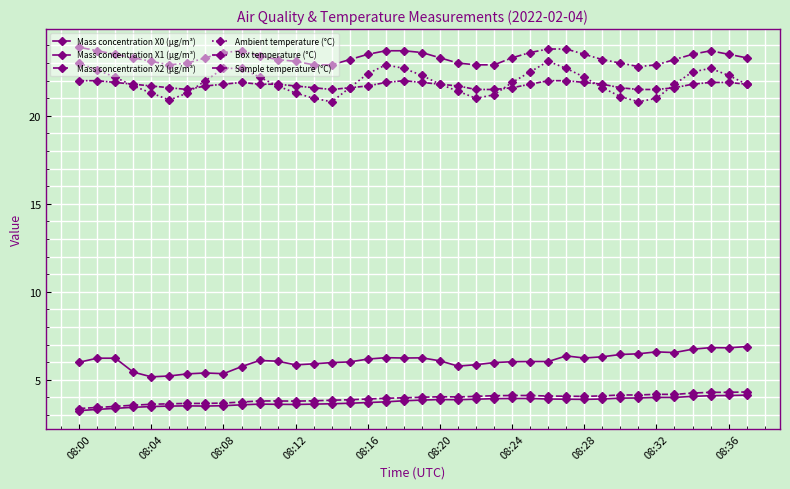

How many lines are shown in the chart?

6